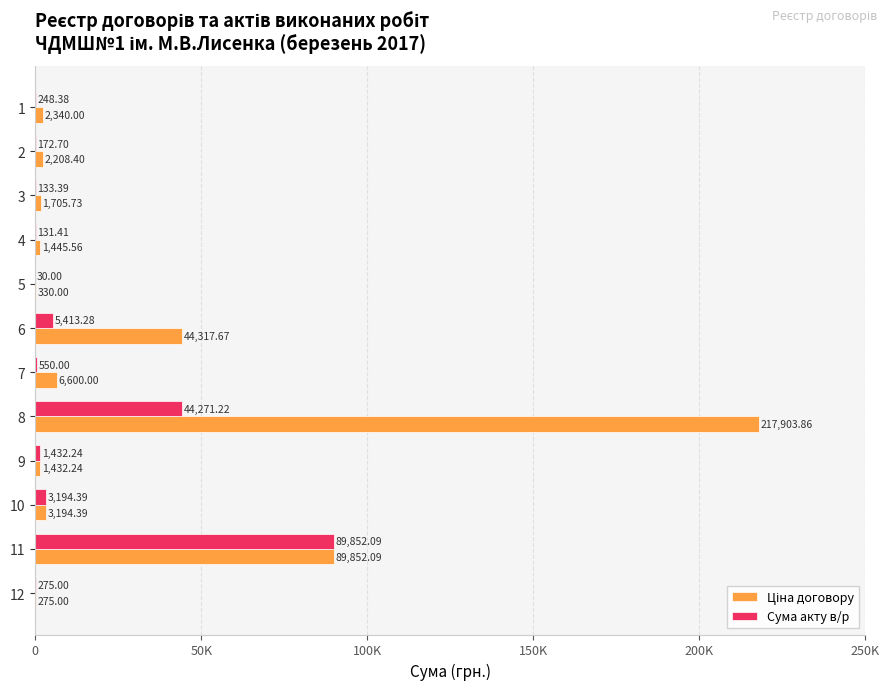

How many series are shown in this chart?

2